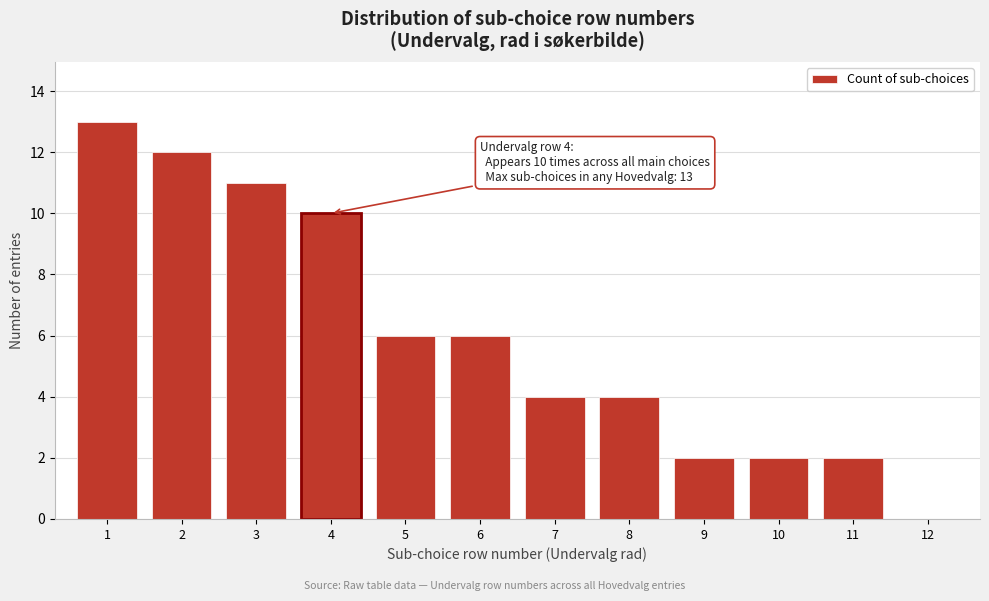

Over which range of the x-axis is the bar tallest?

0.5 to 1.5